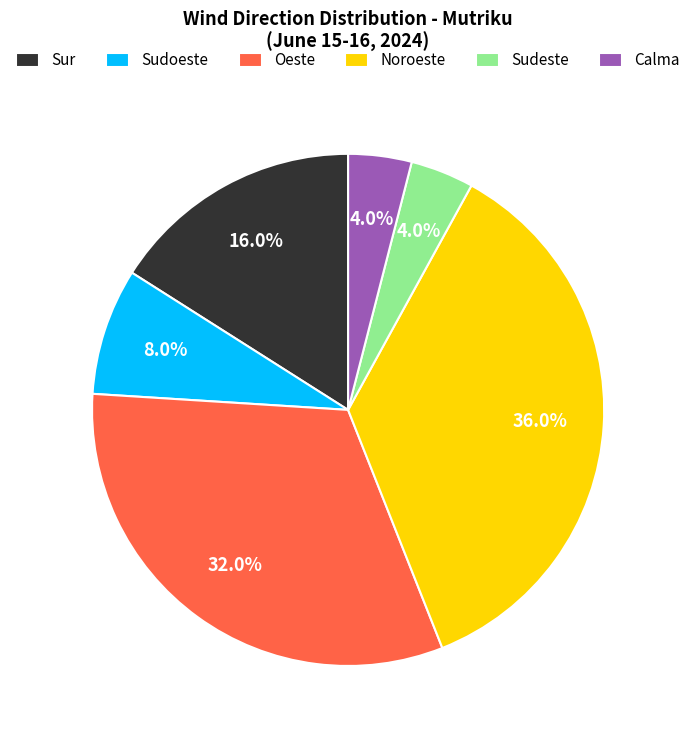

Which slice is the largest?

Noroeste